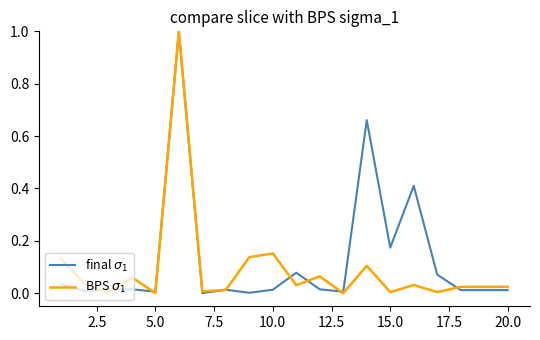

What is the greatest value displayed?

1.0